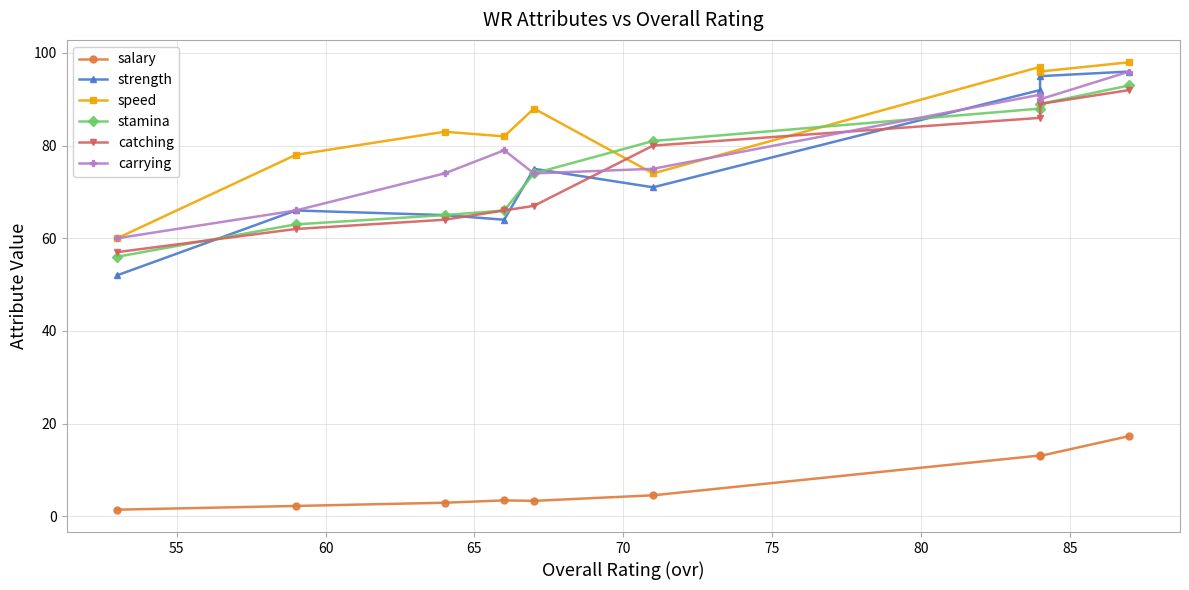

At 85, list the series in order from largest to smallest.

speed, strength, carrying, stamina, catching, salary